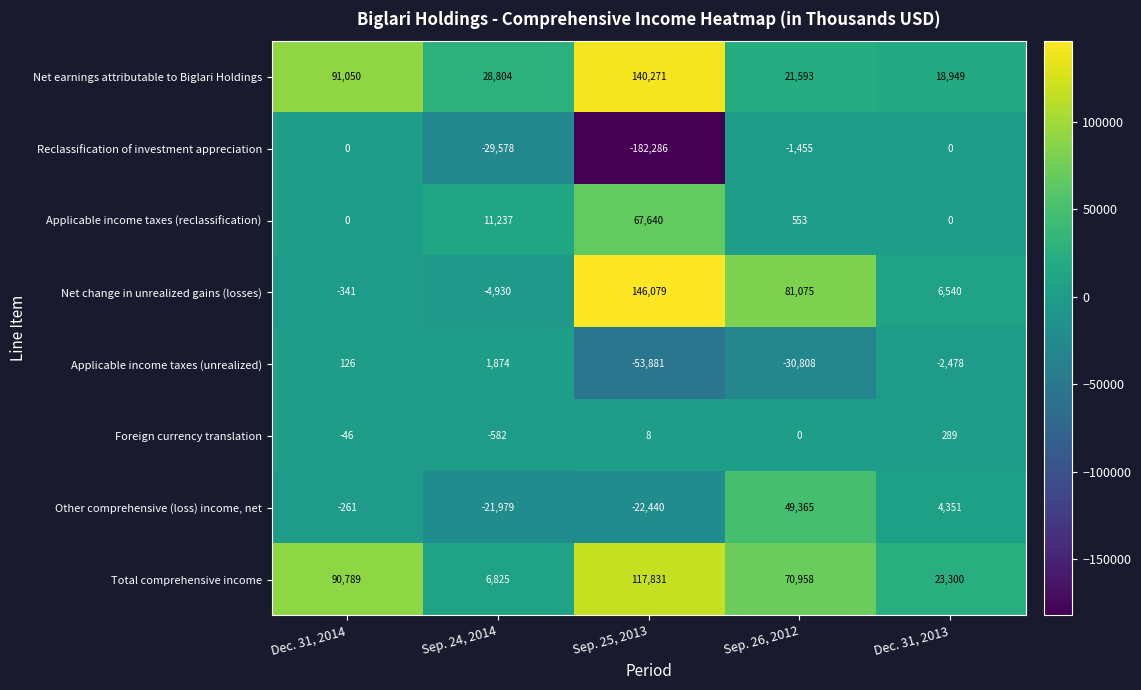

True or false: Applicable income taxes (reclassification) has a value of 11237 at Sep. 24, 2014.

True